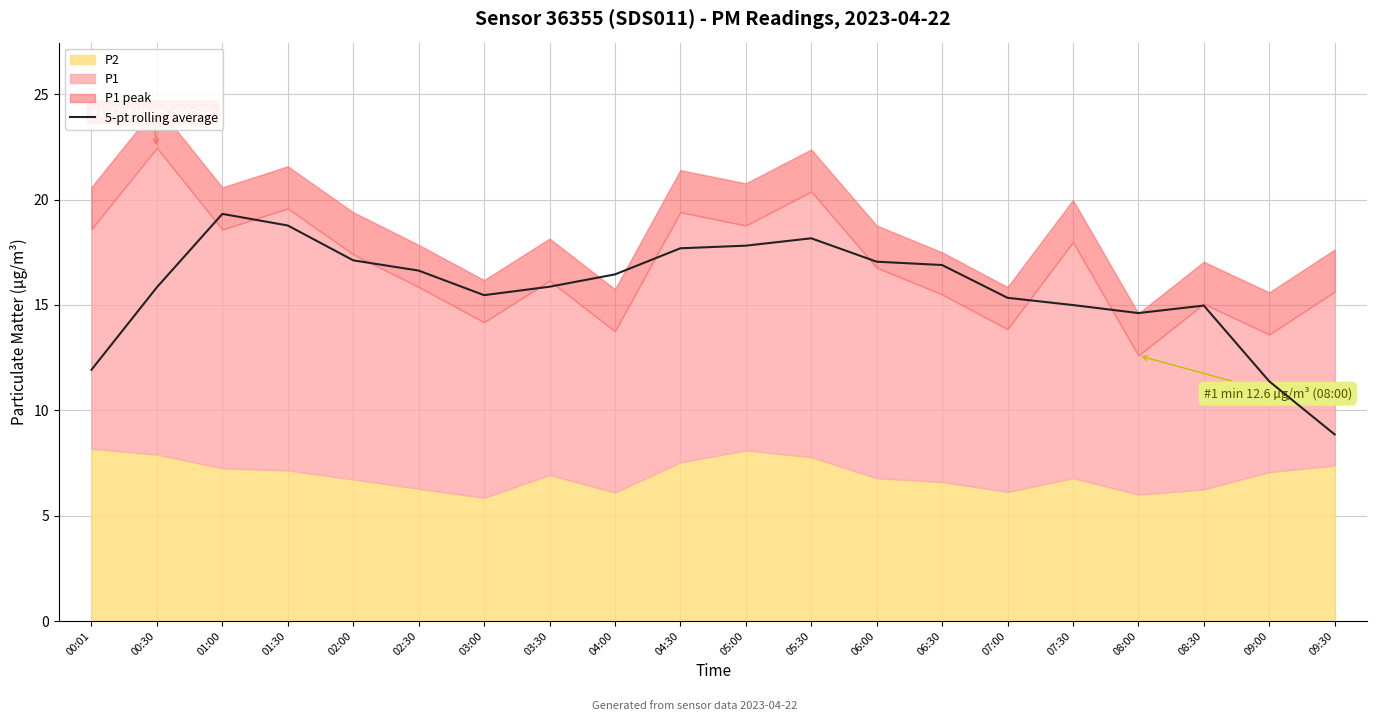

What position from the right is 09:00?

2